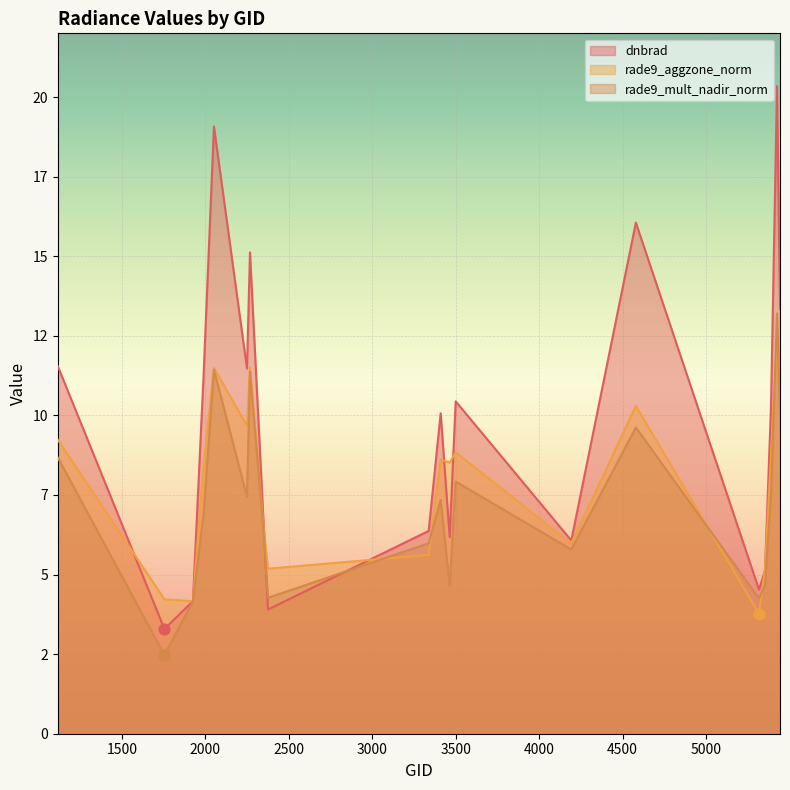

Which series has the largest total across all categories?

dnbrad